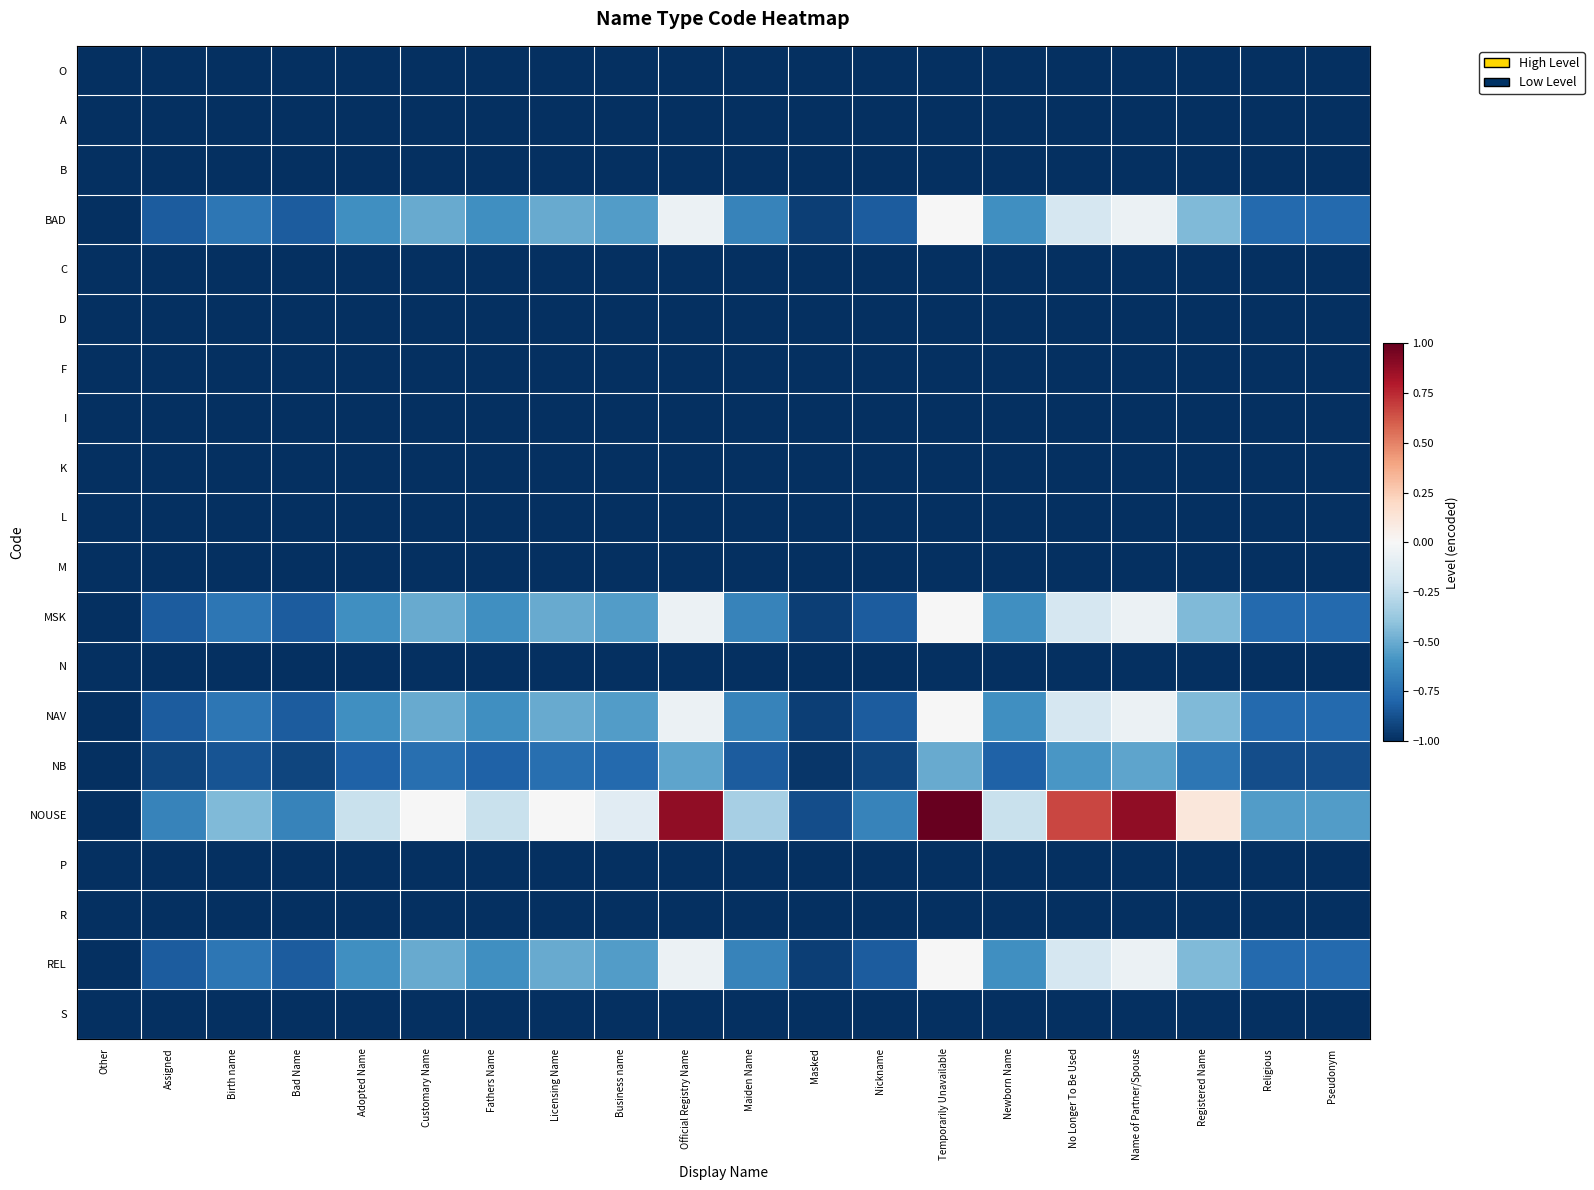

What is the difference between the highest and lowest values at Temporarily Unavailable?

2.0